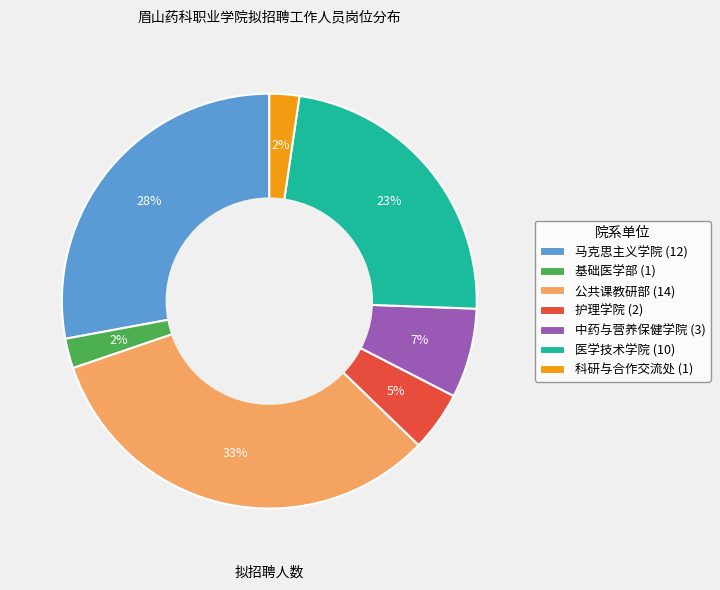

True or false: 公共课教研部 accounts for 18% of the total.

False